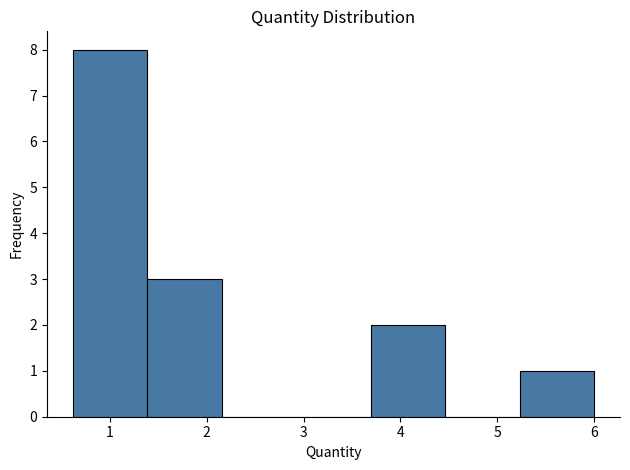

Reading left to right, list every bar in this chart as the range it spans on the x-axis followed by its height. Neither the bar edges nor the heights are printed on the chart, so give them approximately, as read against the axes.

0.6 to 1.4: 8
1.4 to 2.2: 3
2.2 to 2.9: 0
2.9 to 3.7: 0
3.7 to 4.5: 2
4.5 to 5.2: 0
5.2 to 6.0: 1